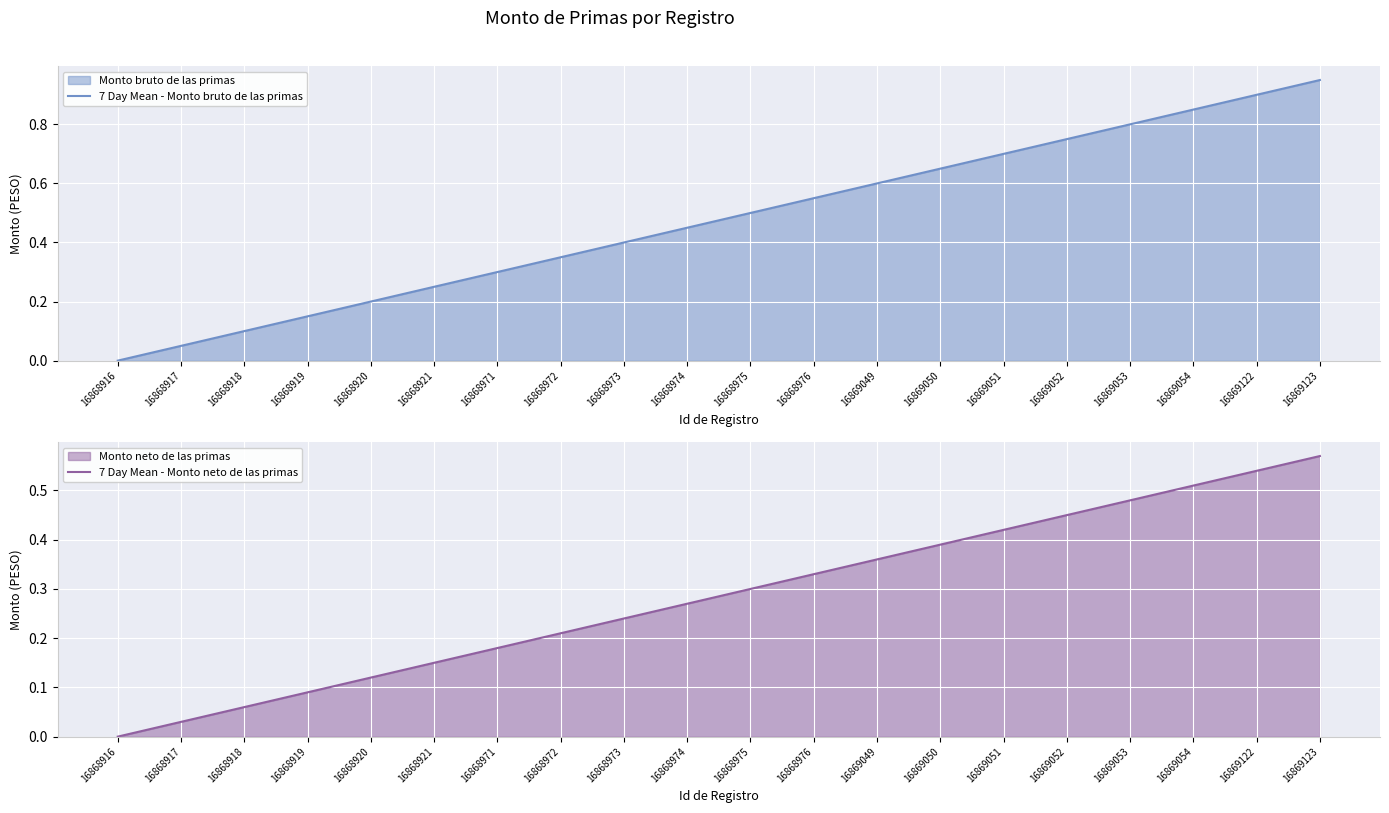

What is the approximate value of 7 Day Mean - Monto bruto de las primas at 16869049?

0.6